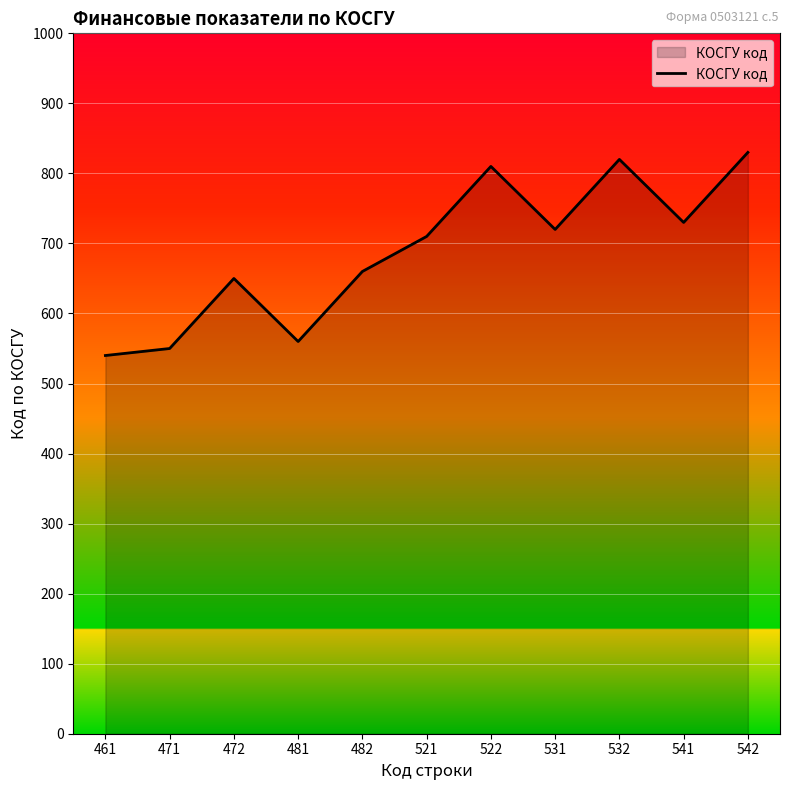

Between 531 and 472, which is larger?

531